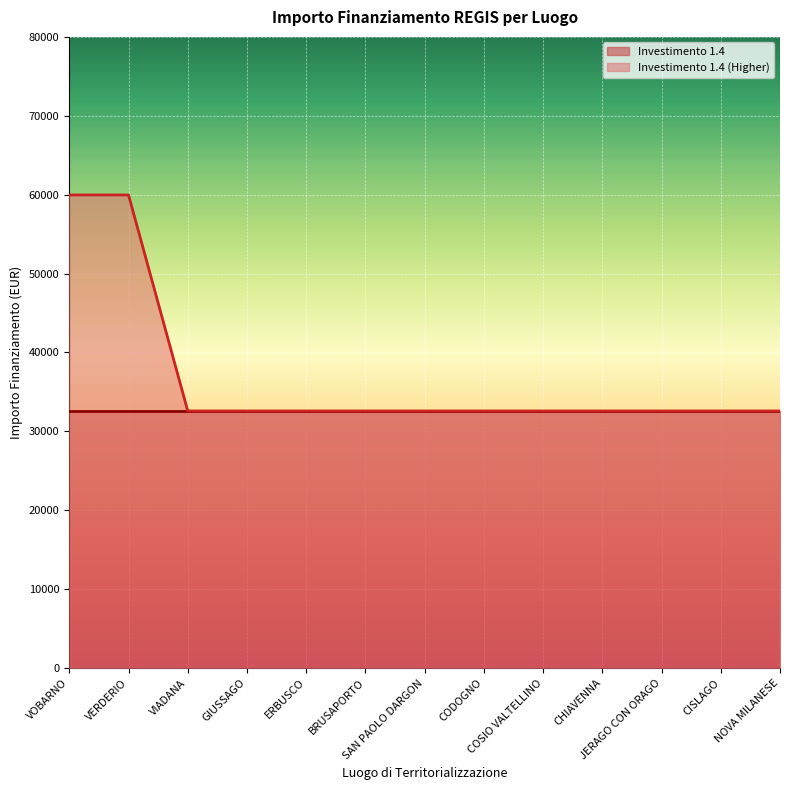

What is the sum of all Investimento 1.4 (Higher) (line) values?

478411